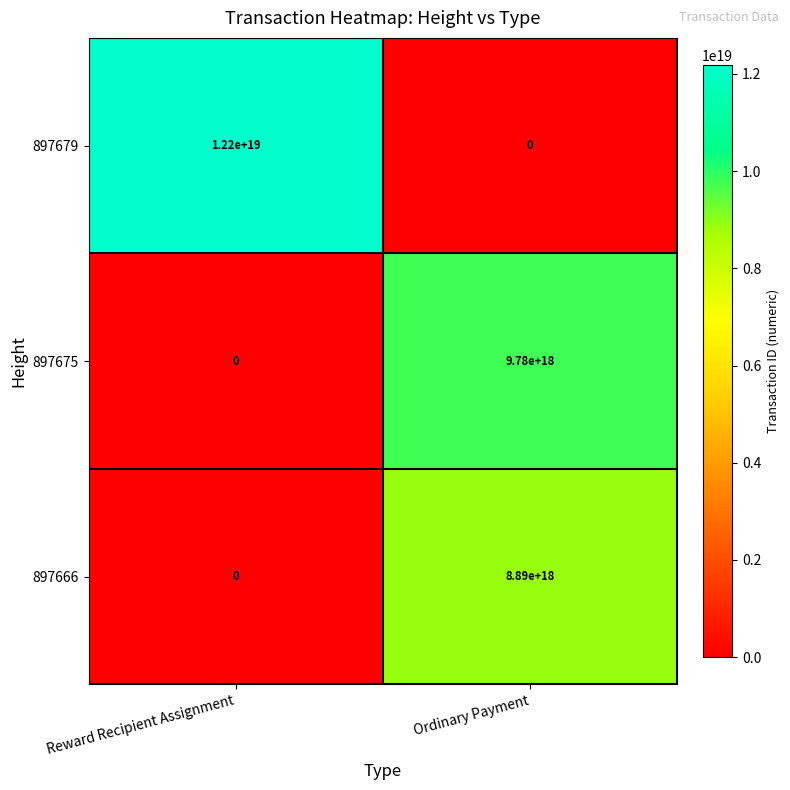

Between Reward Recipient Assignment and Ordinary Payment, which series saw the biggest shift?

897679